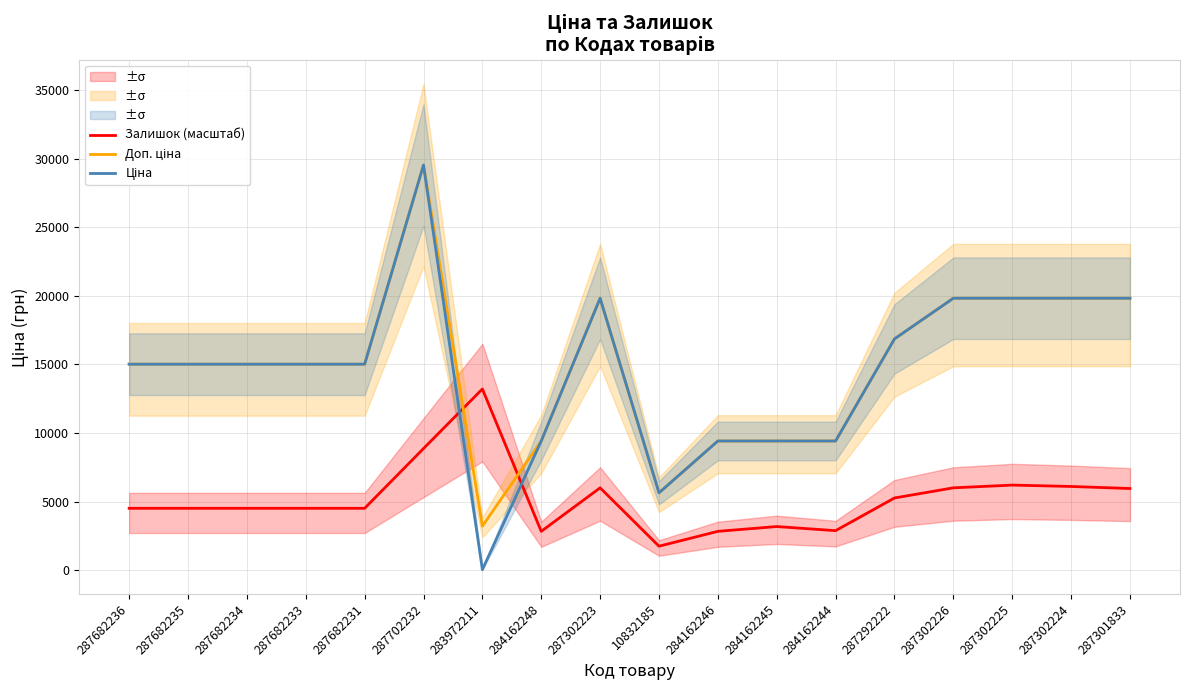

What is the value of the Доп. ціна point at the 1st from the left?

15019.2